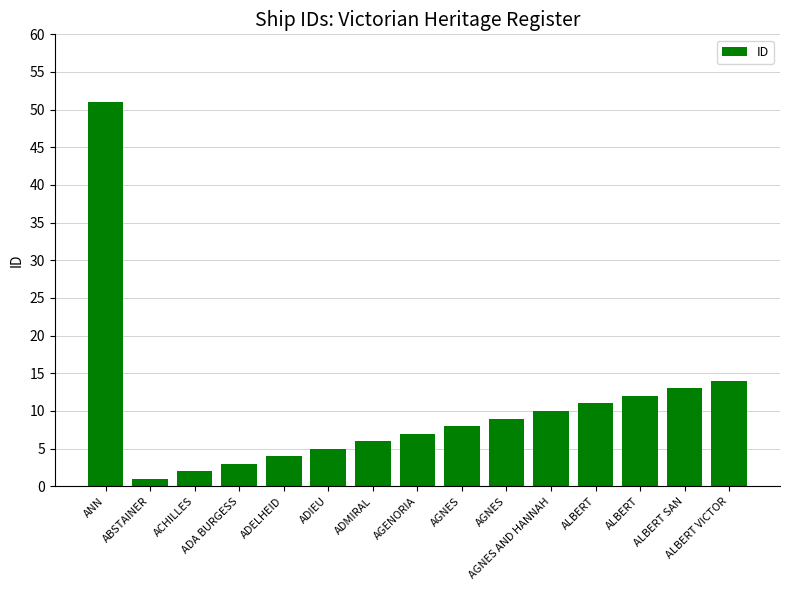

What is the label of the 4th bar from the left?

ADA BURGESS